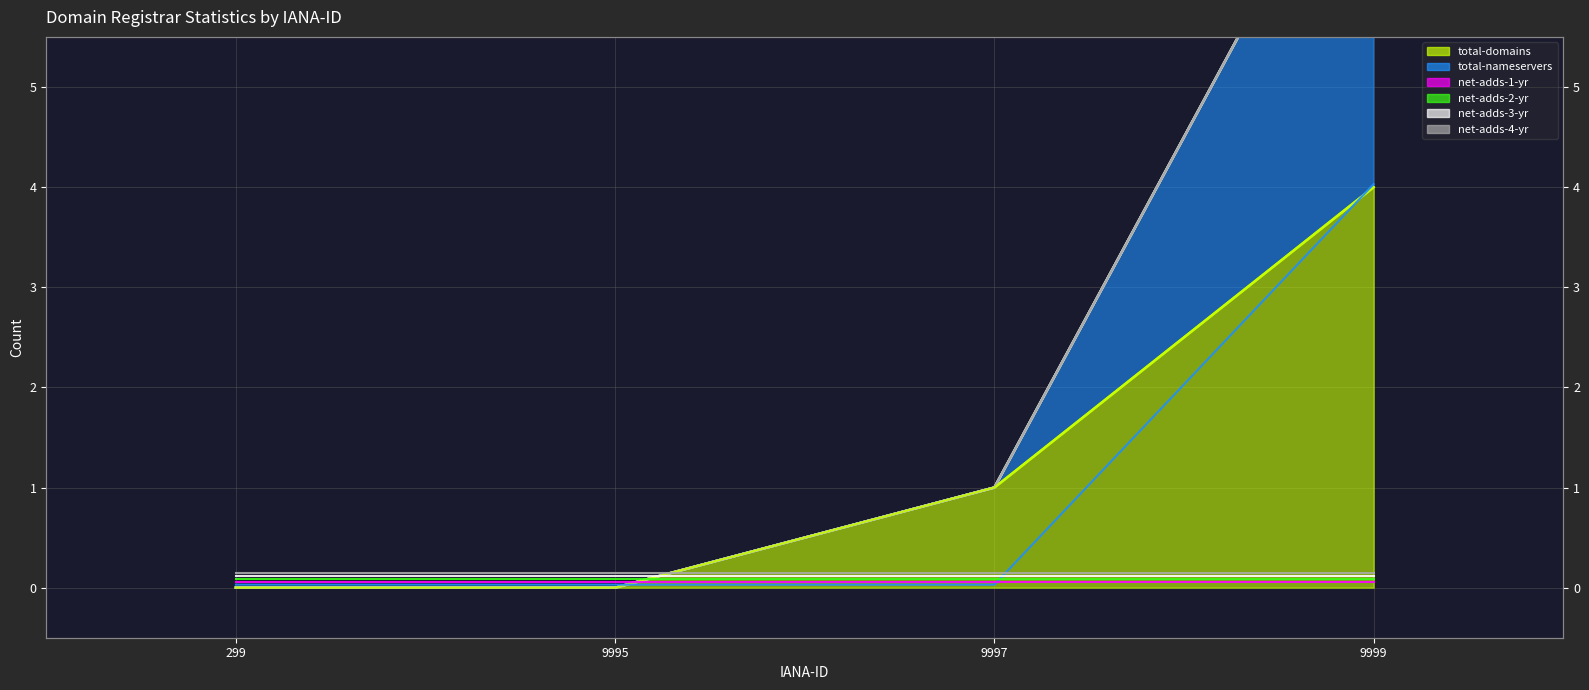

True or false: line_net-adds-2-yr and line_net-adds-1-yr cross at least once.

False